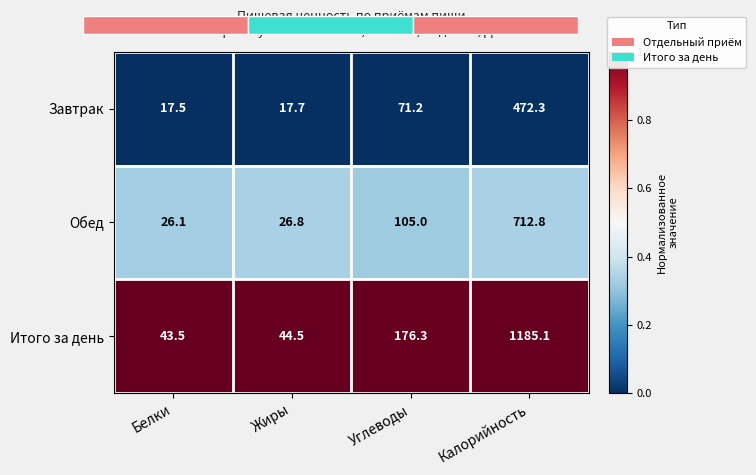

How many data points does each series have?

4